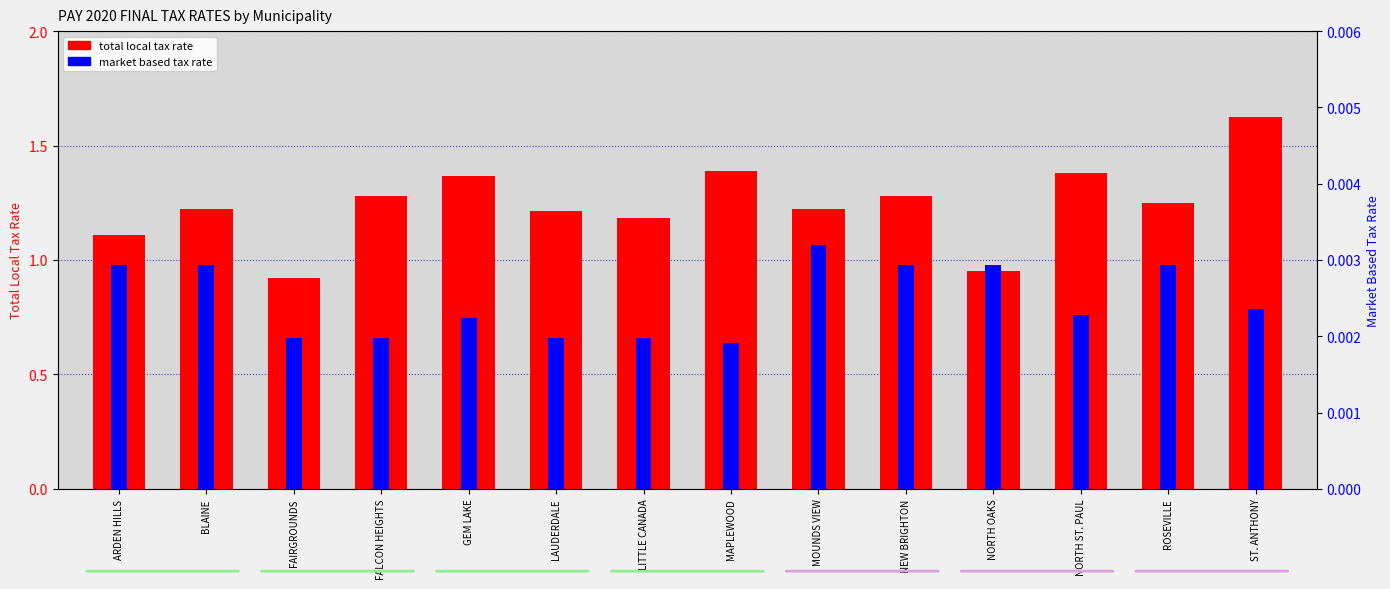

What is the average value of the total local tax rate series?

1.2